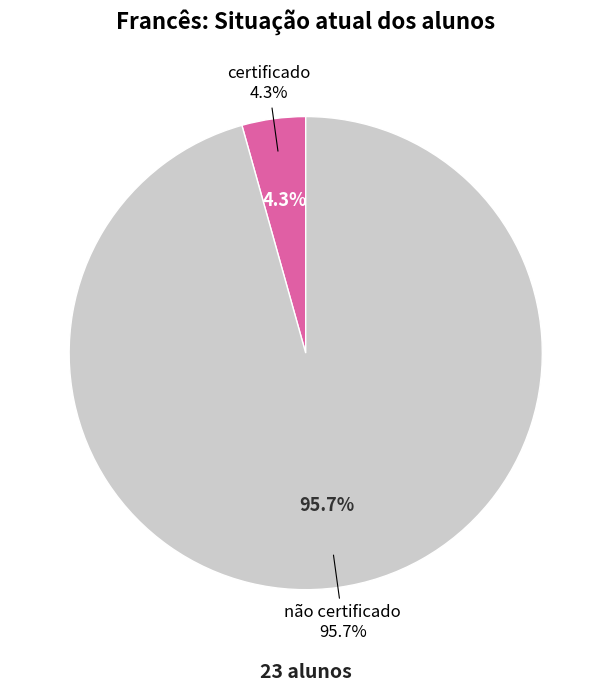

Is certificado the majority of the pie?

No